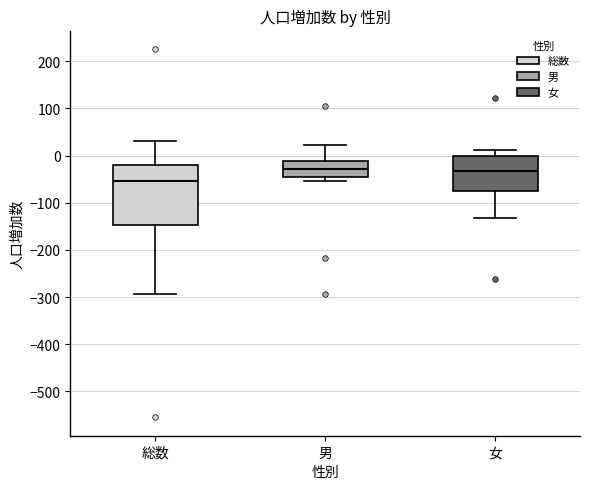

Which box has the lowest median line?

総数